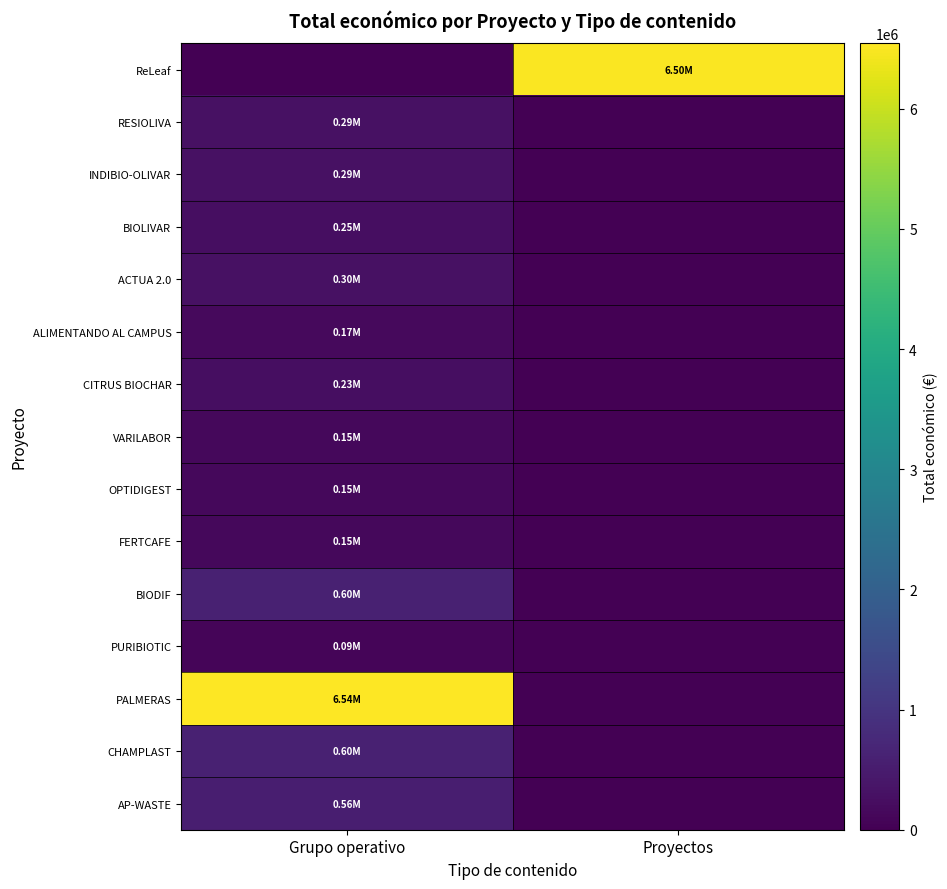

At which category does the chart reach its minimum across all series?

Grupo operativo